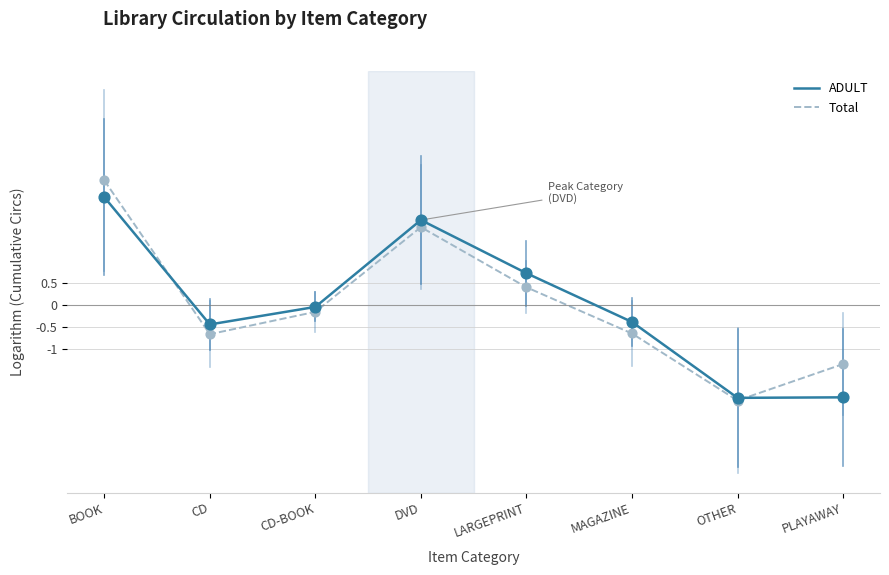

Which series changed the most between LARGEPRINT and OTHER?

ADULT